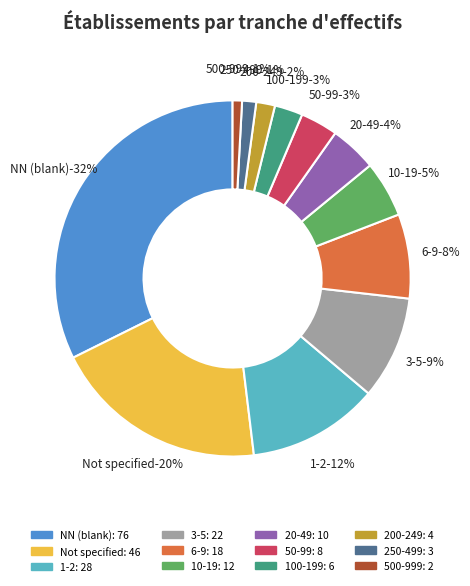

Is there a majority slice in this chart?

No